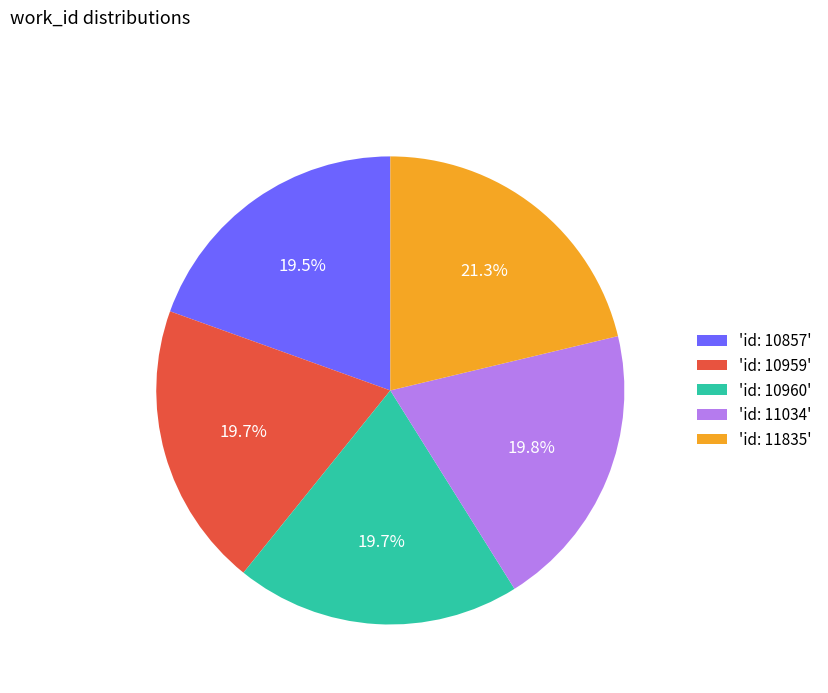

How many slices are in this pie chart?

5